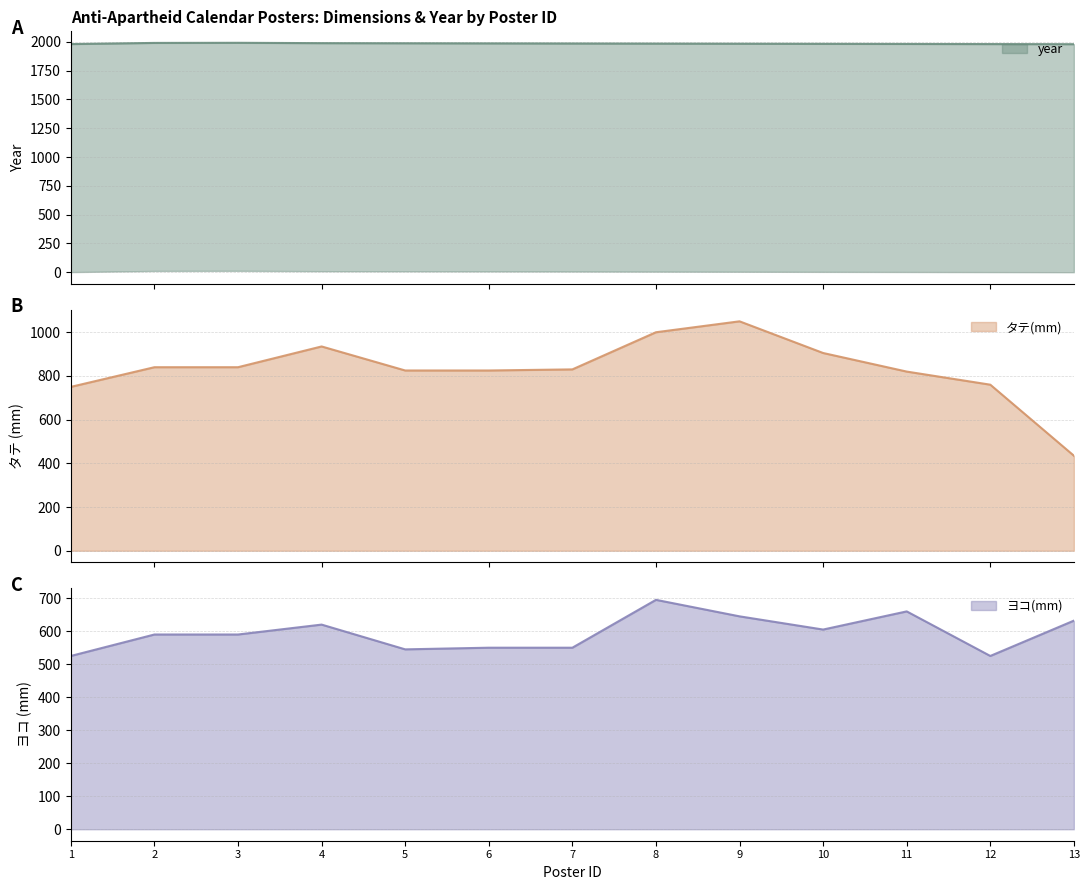

Does the chart display data point markers on the line(s)?

No